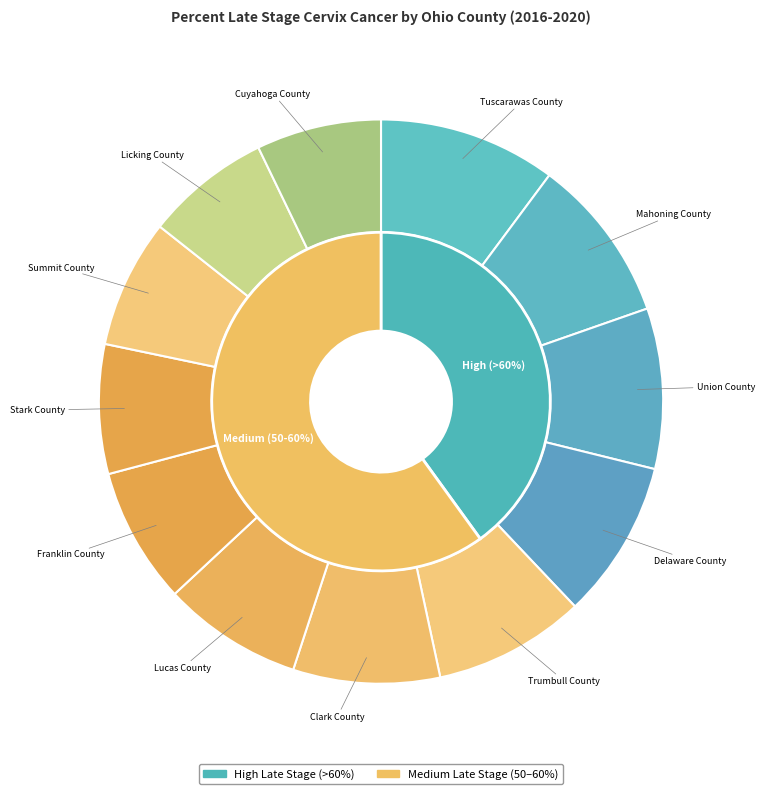

What is the change in value from Union County to Franklin County?

-9.7